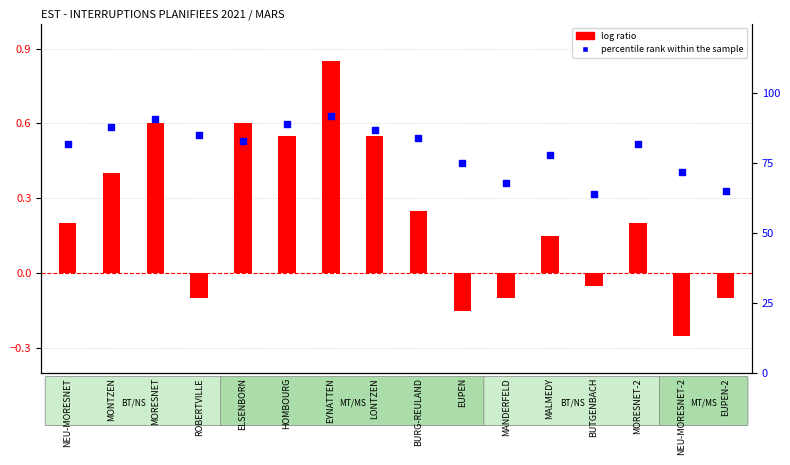

Which series has the widest spread of Y values?

percentile rank within the sample